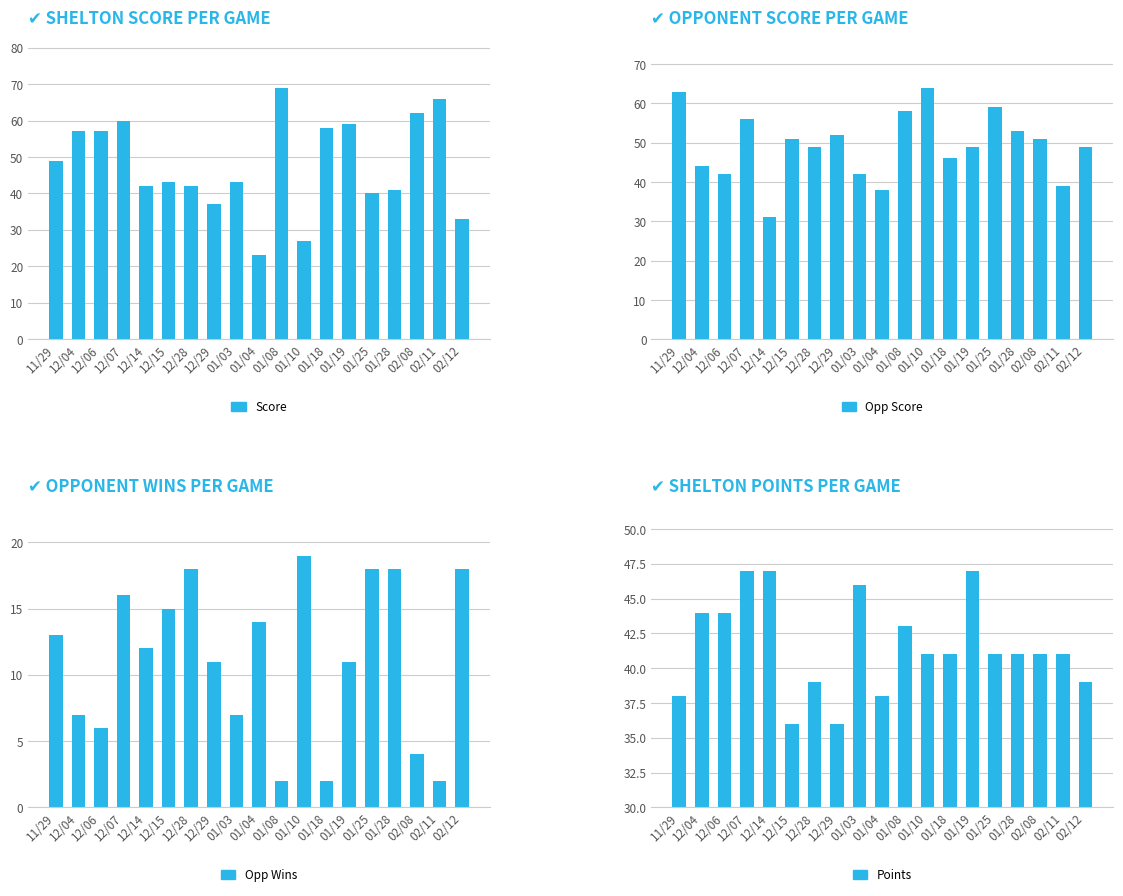

Which series changed the most between 12/28 and 02/11?

Score